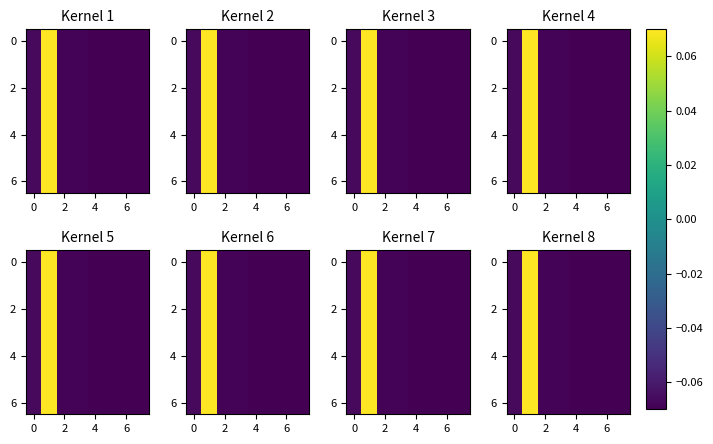

How many values in the 6 series exceed 0?

1